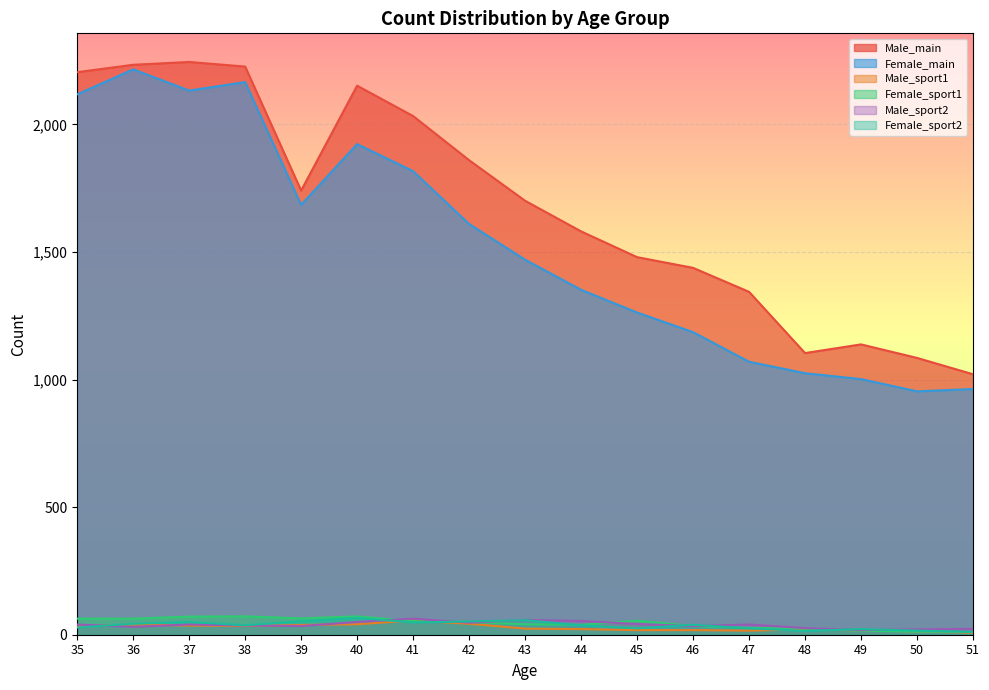

True or false: Male_main and Male_sport2 cross at least once.

False